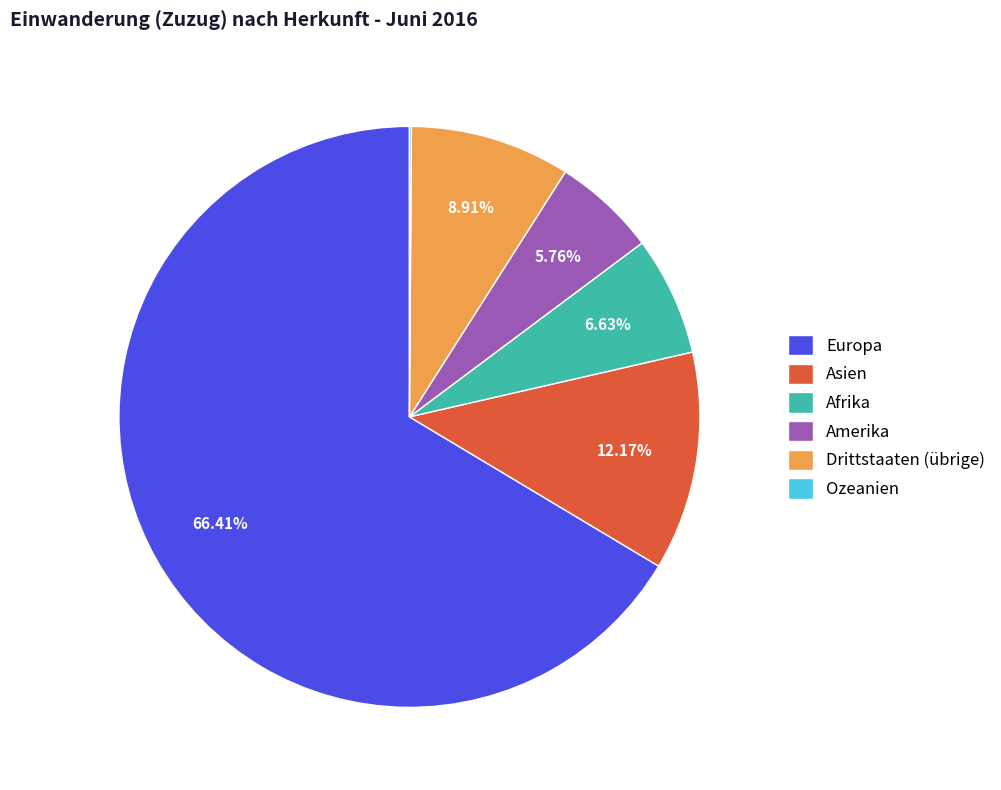

Between Drittstaaten (übrige) and Afrika, which is larger?

Drittstaaten (übrige)